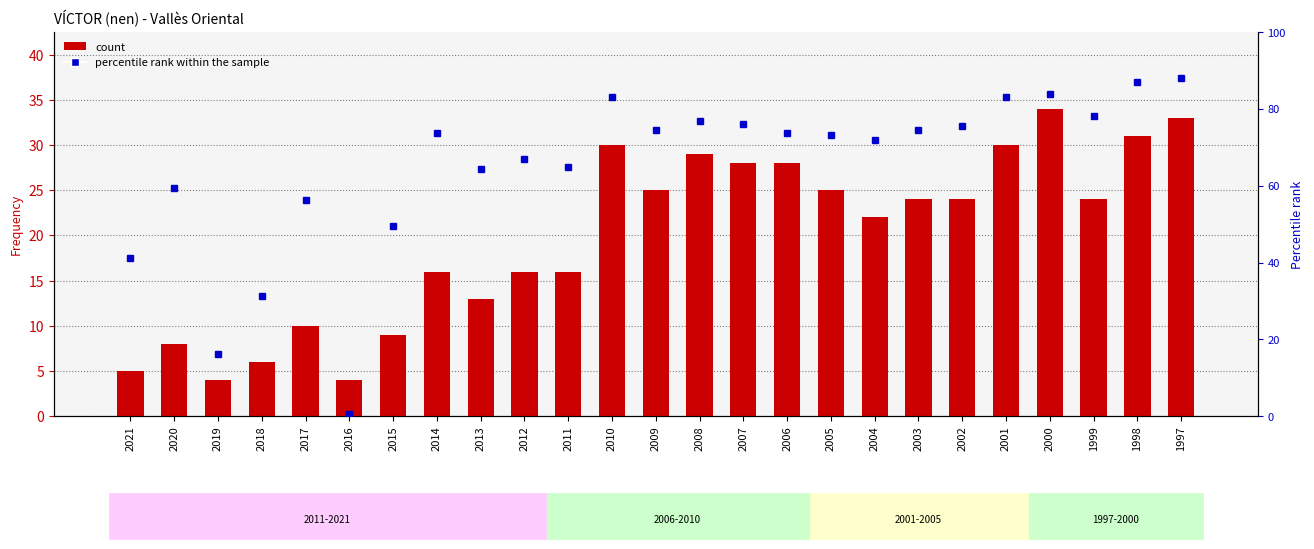

Reading left to right, what are all the values shown in this chart?

count: 5.0	8.0	4.0	6.0	10.0	4.0	9.0	16.0	13.0	16.0	16.0	30.0	25.0	29.0	28.0	28.0	25.0	22.0	24.0	24.0	30.0	34.0	24.0	31.0	33.0
percentile rank within the sample: 41.2	59.4	16.2	31.2	56.2	0.6	49.4	73.8	64.4	66.9	65.0	83.1	74.4	76.9	76.2	73.8	73.1	71.9	74.4	75.6	83.1	83.8	78.1	86.9	88.1